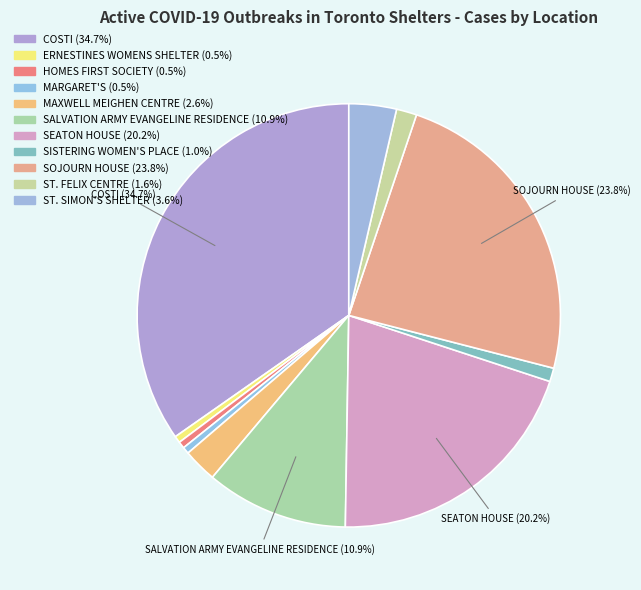

To the nearest percent, what is the average slice percentage?

9%